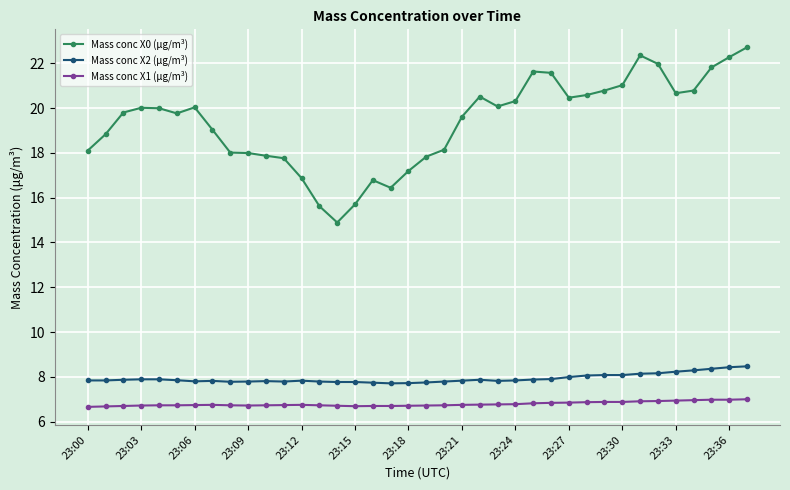

What are all the series names shown in the legend?

Mass conc X0 (μg/m³), Mass conc X2 (μg/m³), Mass conc X1 (μg/m³)